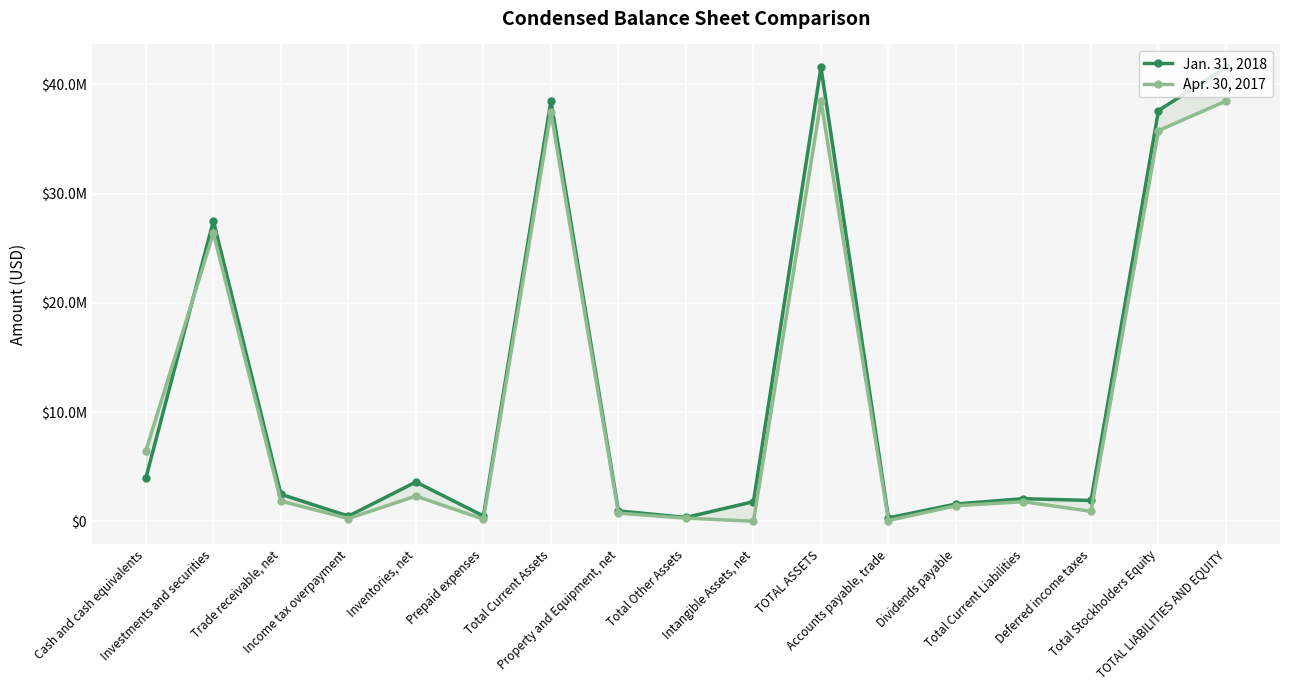

How many lines are shown in the chart?

2